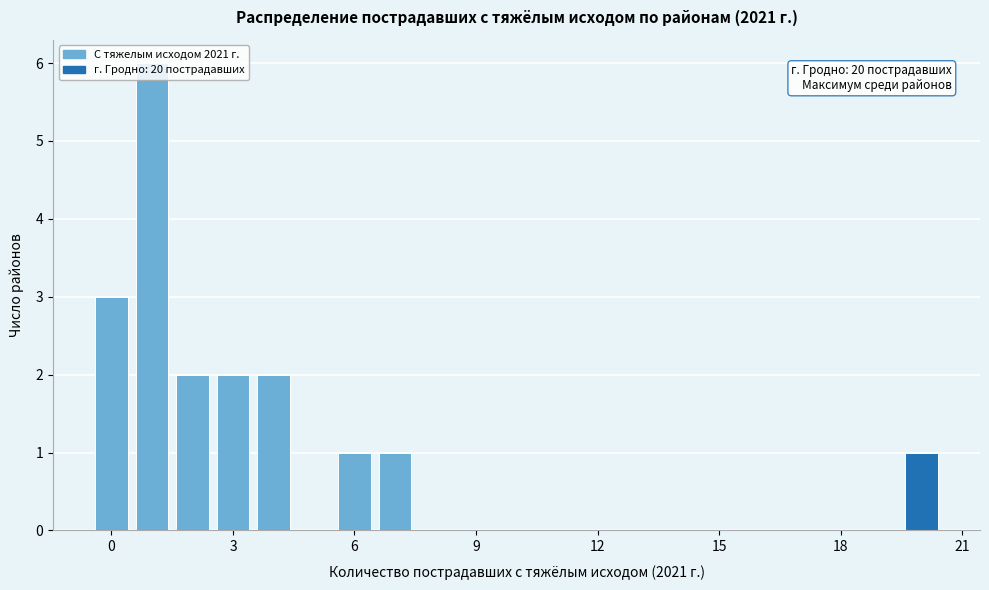

Around what value on the x-axis is the tallest bar? Give the approximate position of its centre, as read against the axis.

1.0